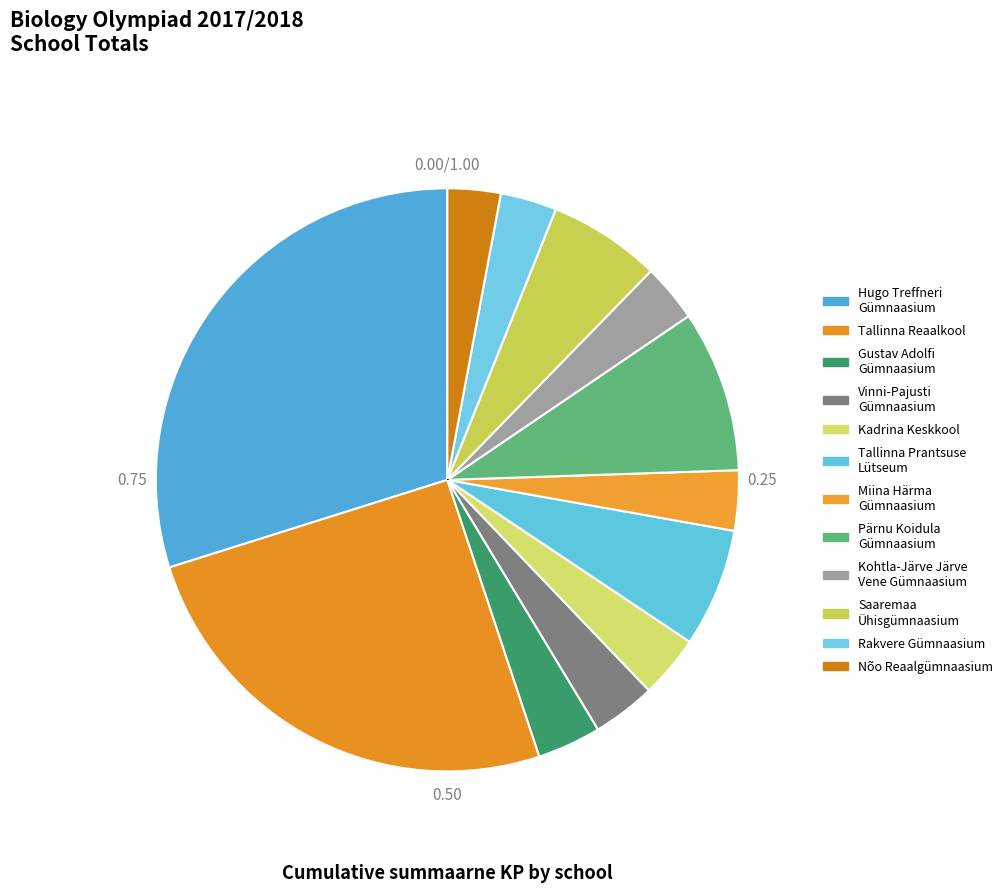

Do Miina Härma Gümnaasium and Kohtla-Järve Järve Vene Gümnaasium together represent more than half of the pie?

No